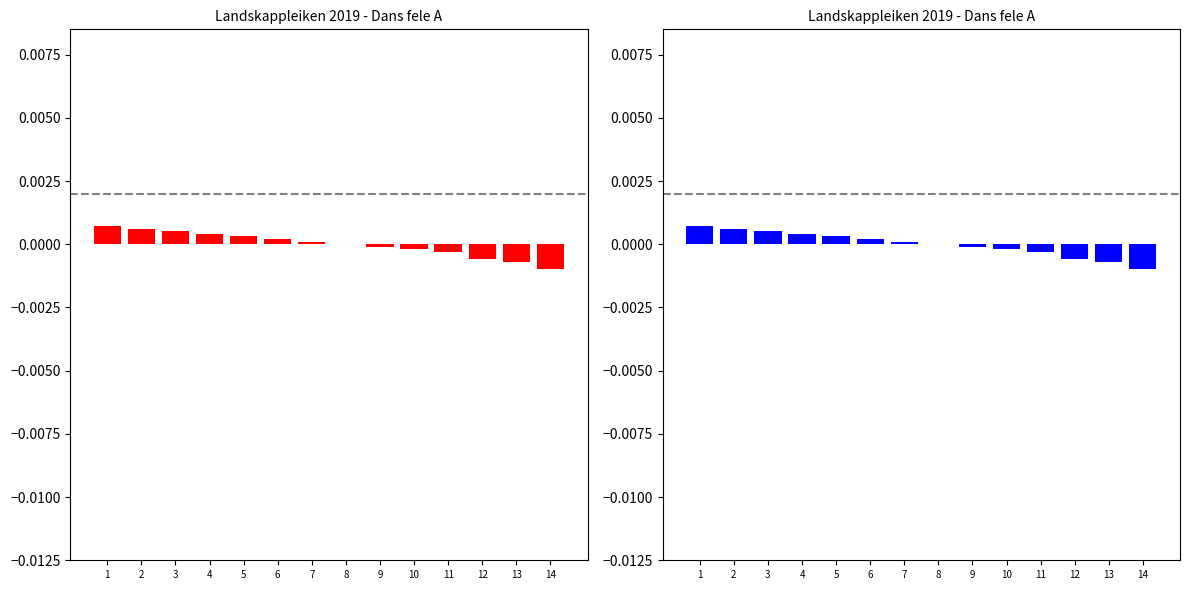

How many negative values are there?

6